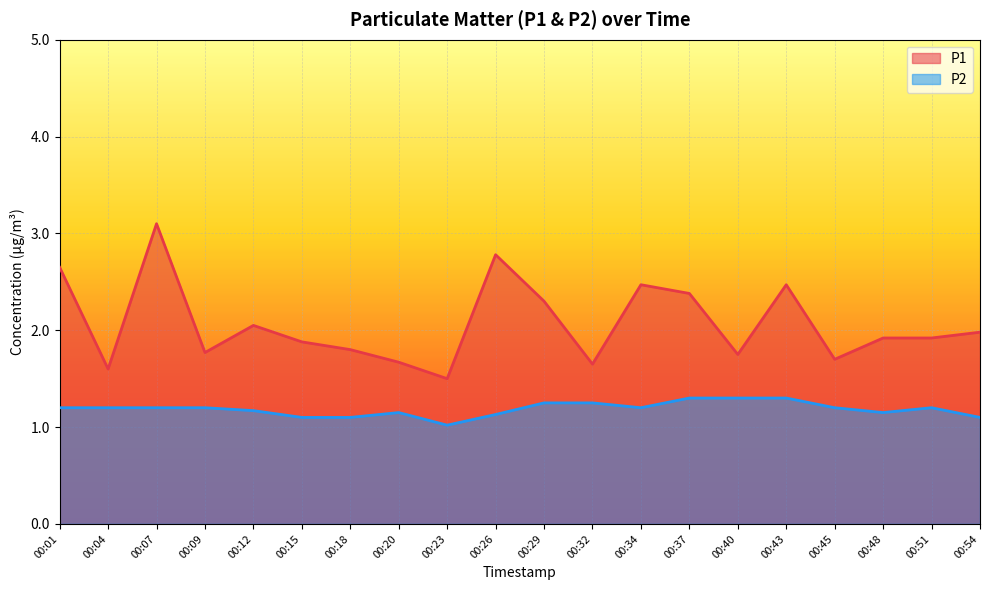

True or false: P2 and P1 cross at least once.

False